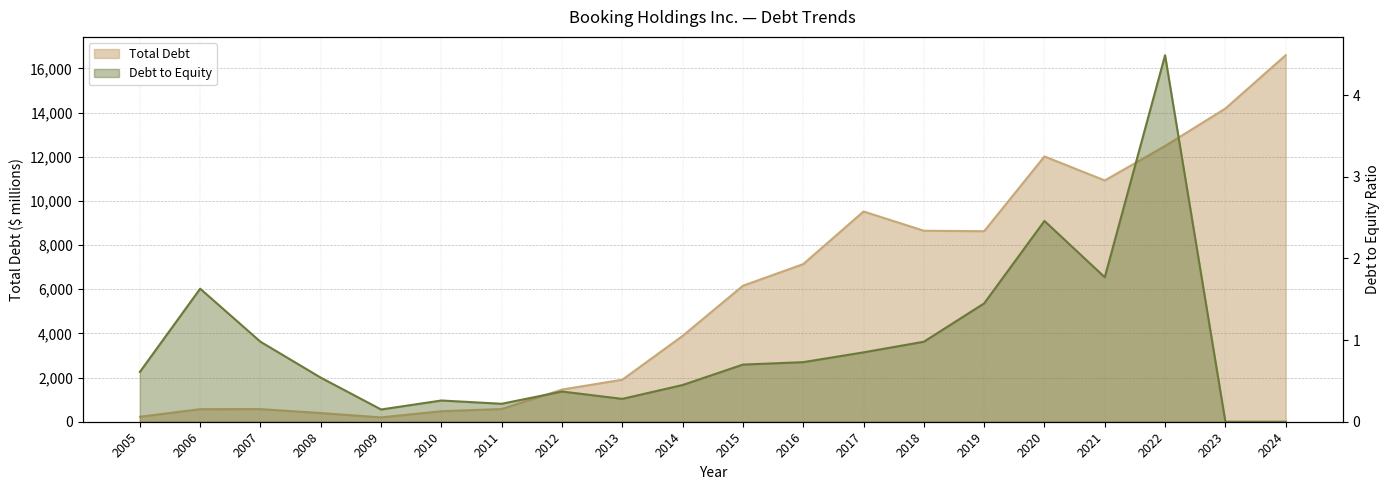

What is the sum of all Total Debt values?

116551.0